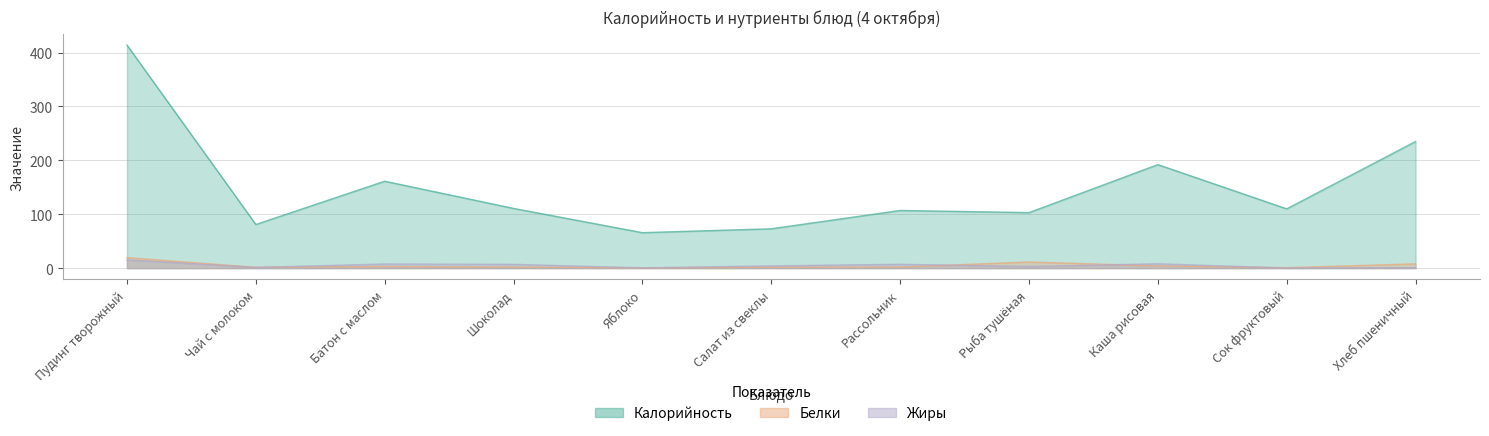

What is the lowest value of the Белки series?

0.6